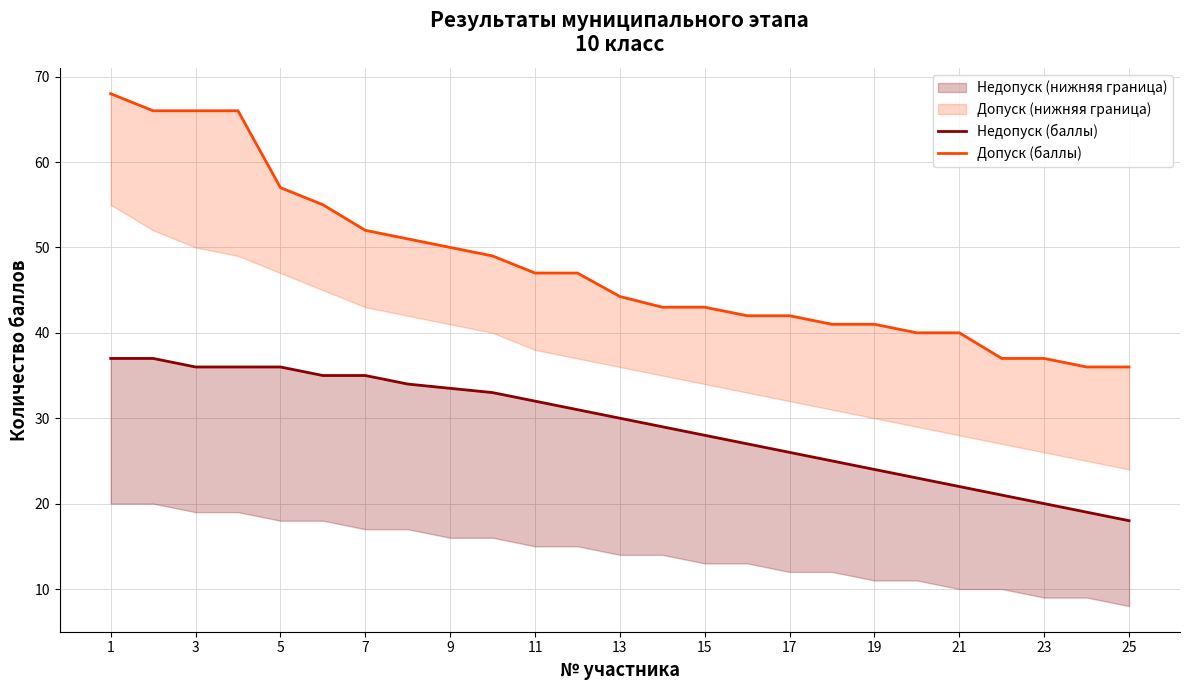

What is the difference between the maximum and minimum values in the Допуск (баллы) series?

32.0